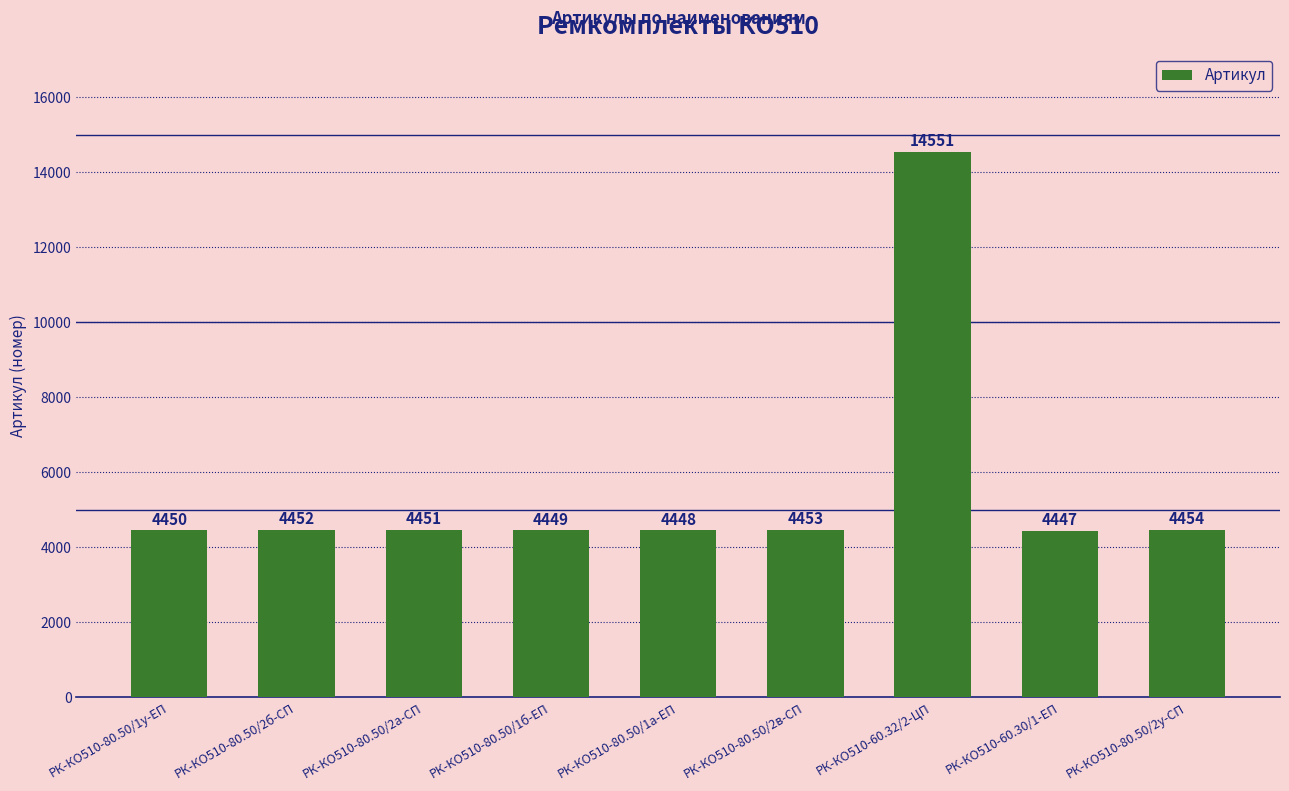

Reading left to right, transcribe all the data shown in this chart.

РК-КО510-80.50/1у-ЕП=4450	РК-КО510-80.50/2б-СП=4452	РК-КО510-80.50/2а-СП=4451	РК-КО510-80.50/1б-ЕП=4449	РК-КО510-80.50/1а-ЕП=4448	РК-КО510-80.50/2в-СП=4453	РК-КО510-60.32/2-ЦП=14551	РК-КО510-60.30/1-ЕП=4447	РК-КО510-80.50/2у-СП=4454